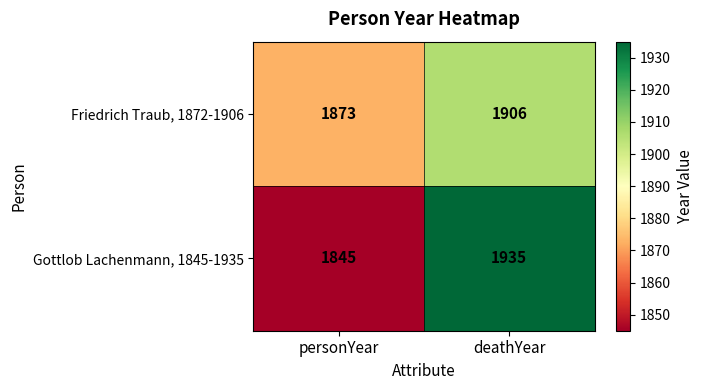

True or false: Friedrich Traub, 1872-1906 has a value of 893 at deathYear.

False